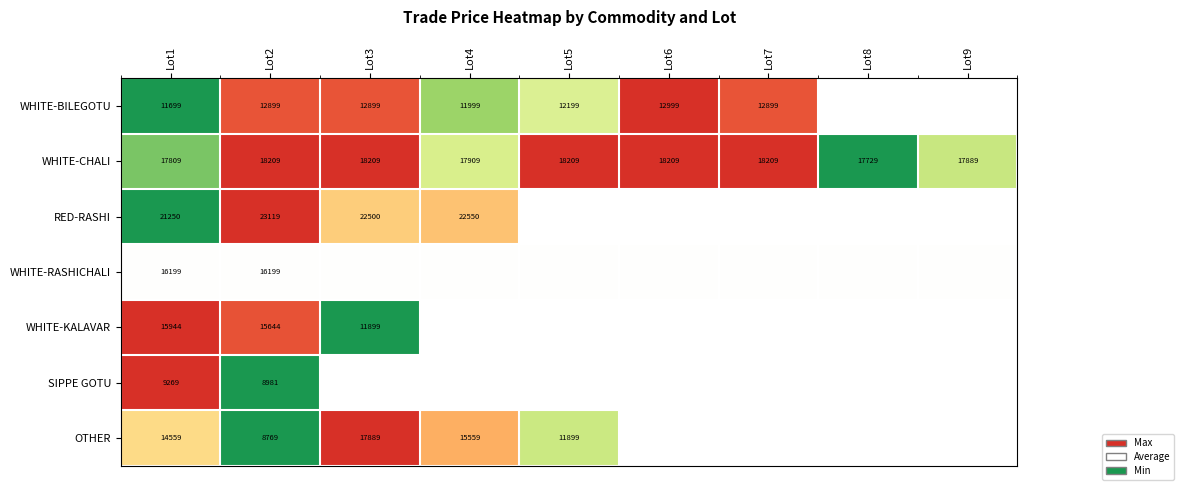

The value of RED-RASHI at Lot3 is 22500.0. True or false?

True